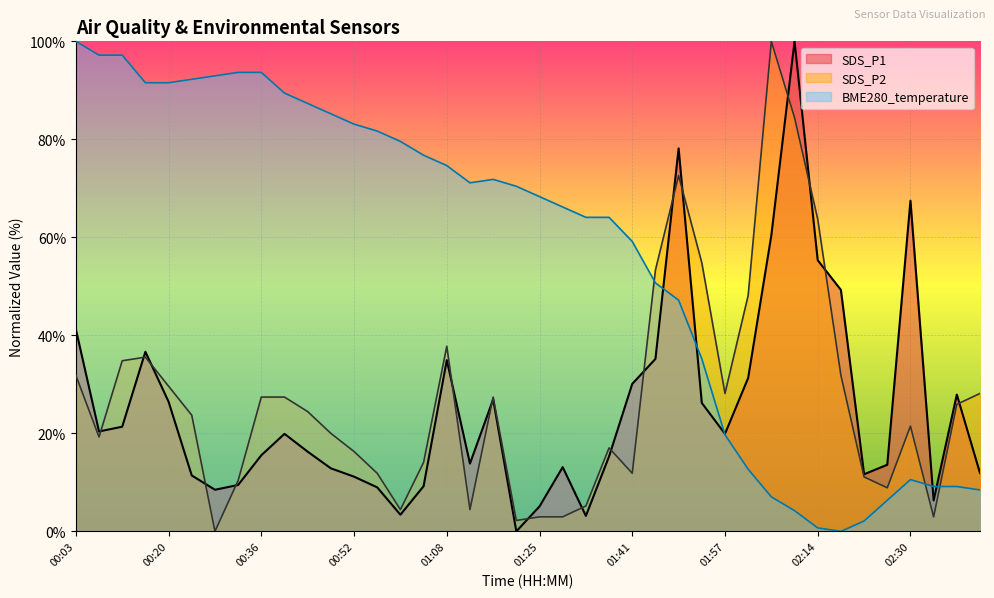

How many lines are shown in the chart?

3